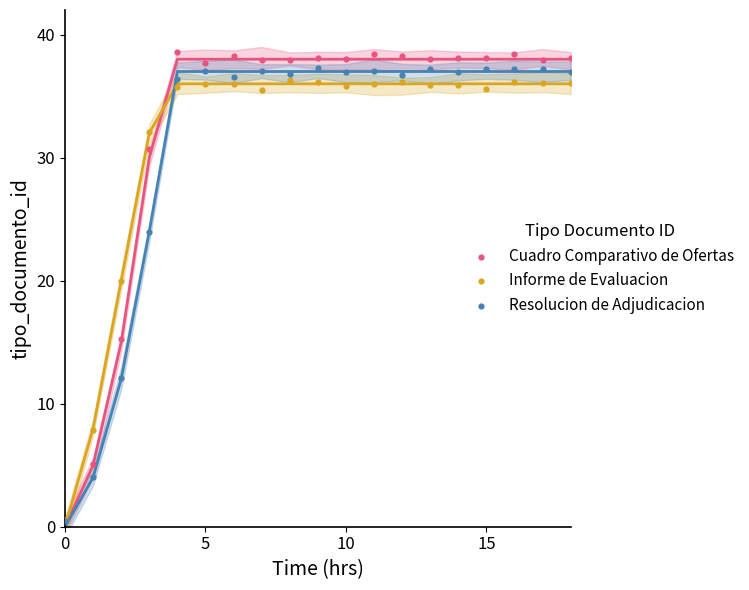

What are all the series names shown in the legend?

Cuadro Comparativo de Ofertas, Informe de Evaluacion, Resolucion de Adjudicacion